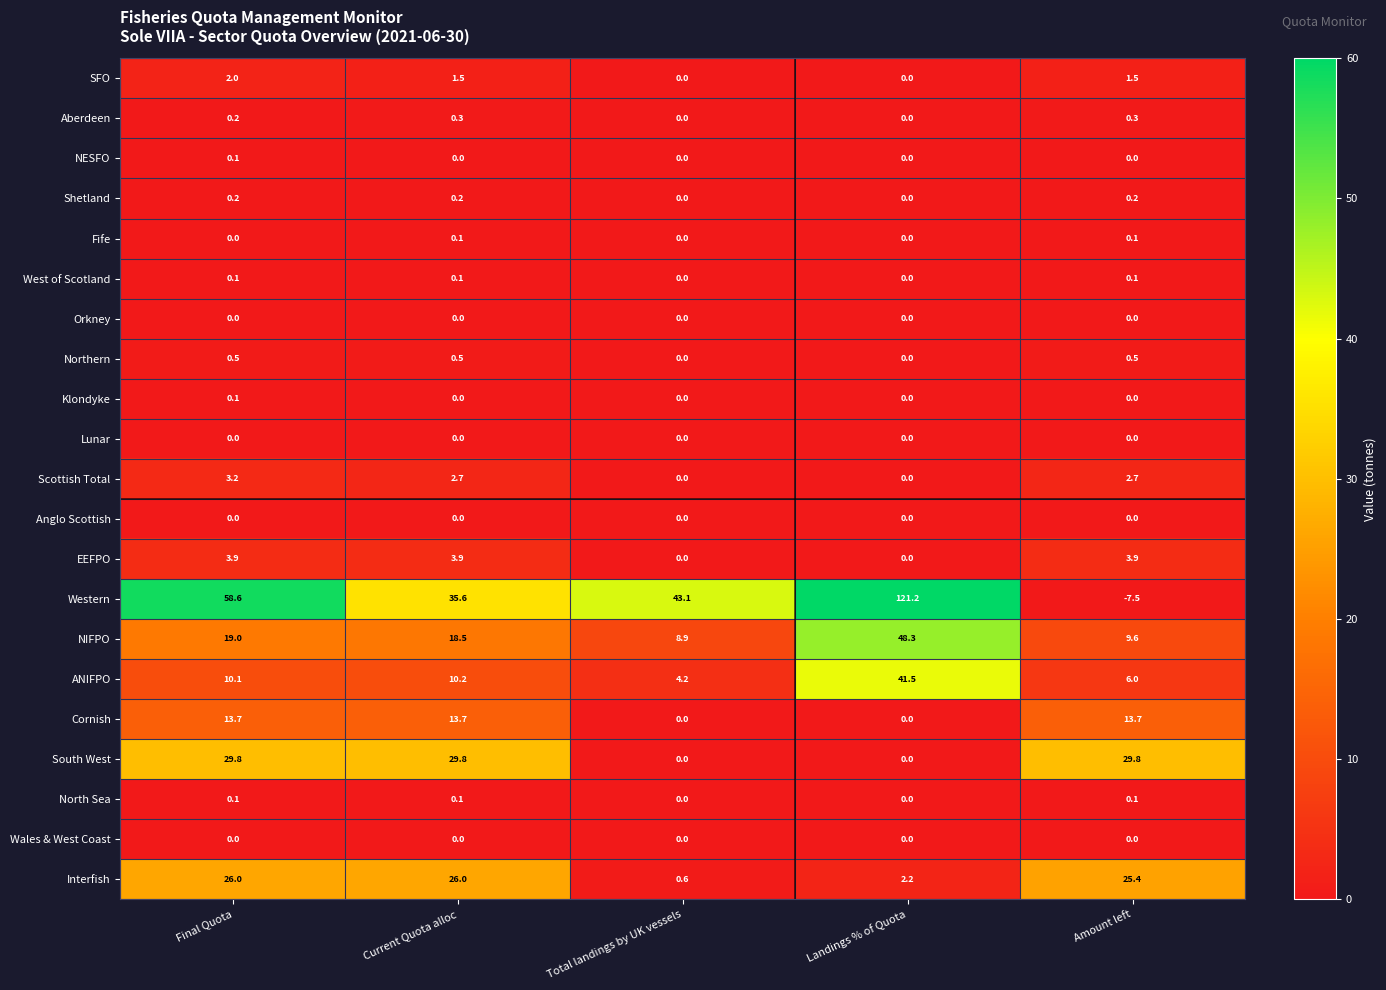

What is the maximum value shown in the chart?

121.2